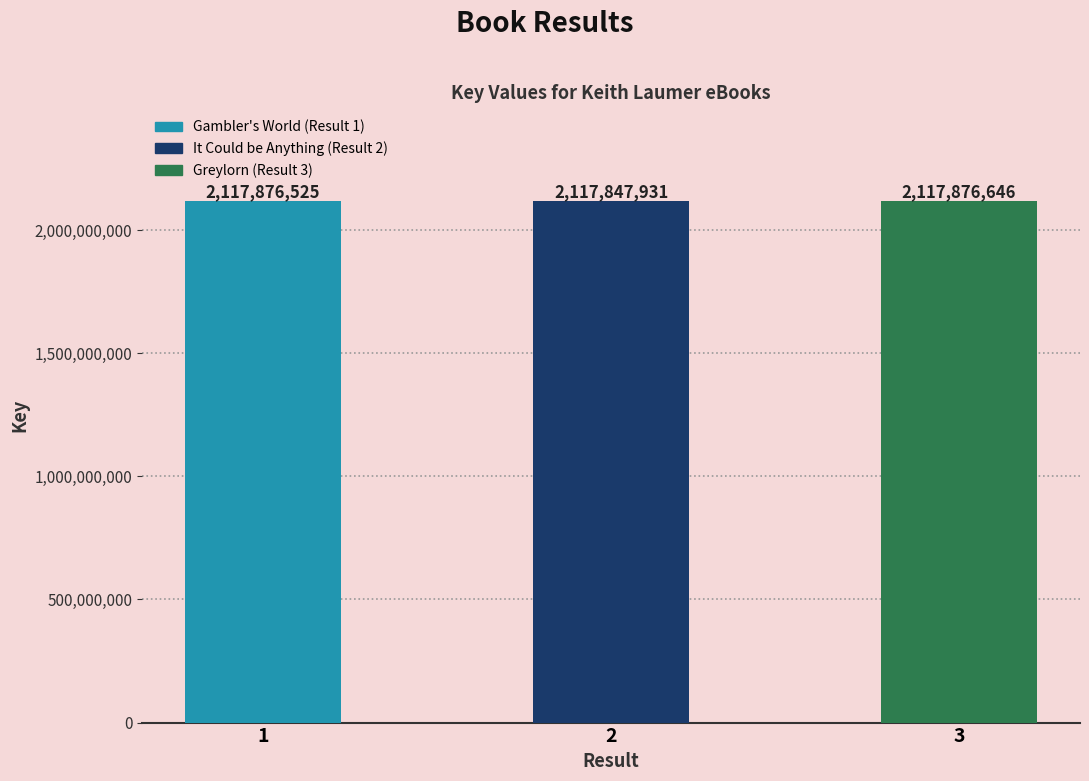

List the labels in order of value, smallest first.

2, 1, 3